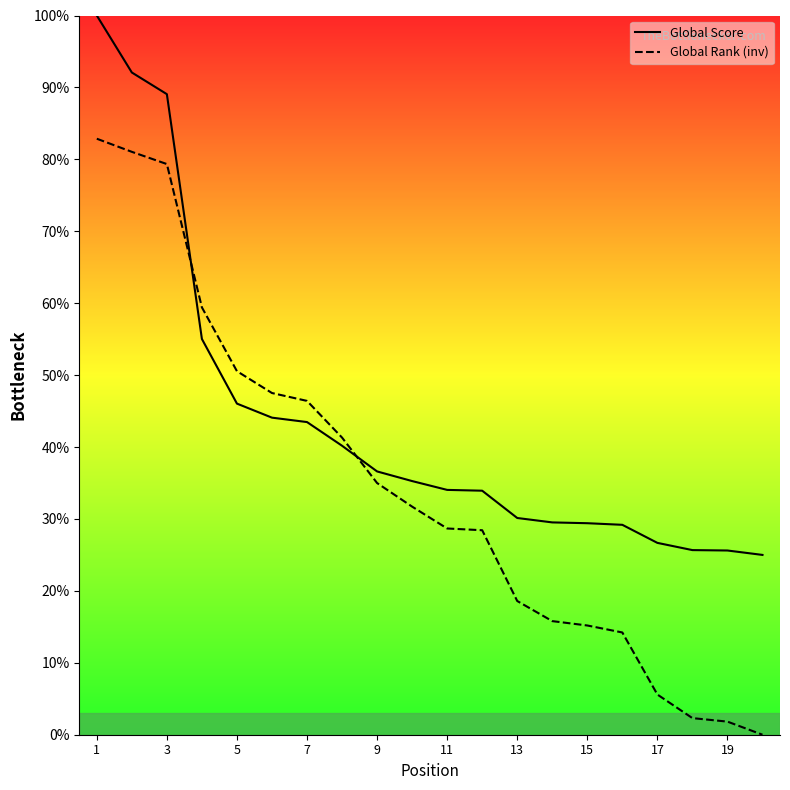

Does the chart display data point markers on the line(s)?

No